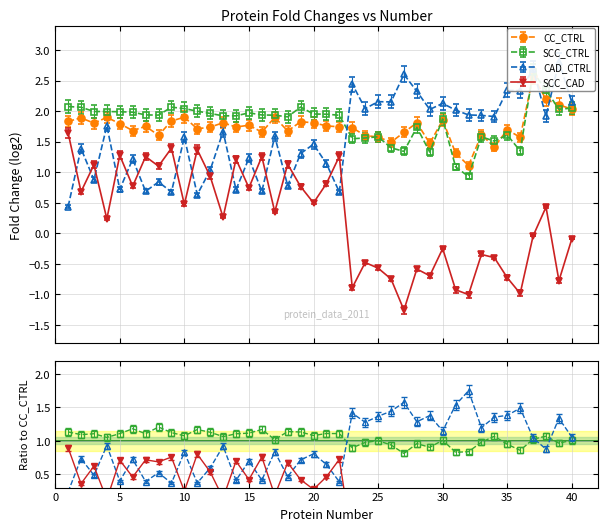

Which series ends up on top after the final intersection of CC_CTRL and CAD_CTRL?

CAD_CTRL